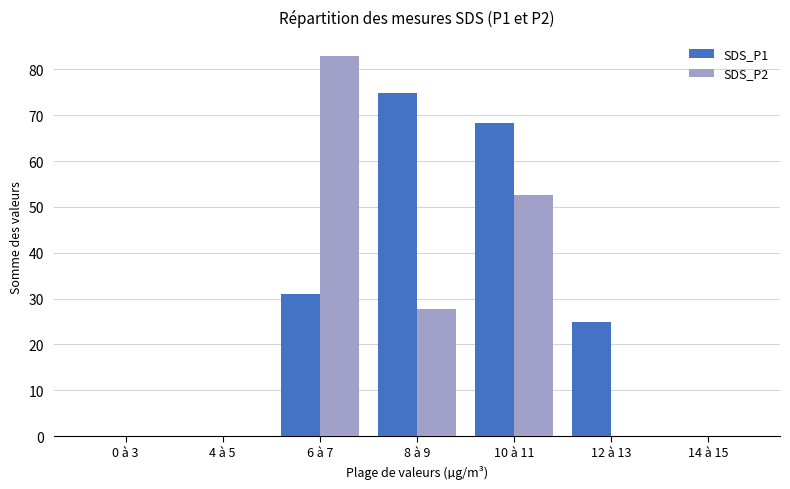

Is it true that SDS_P2 equals 48.3 at 4 à 5?

False